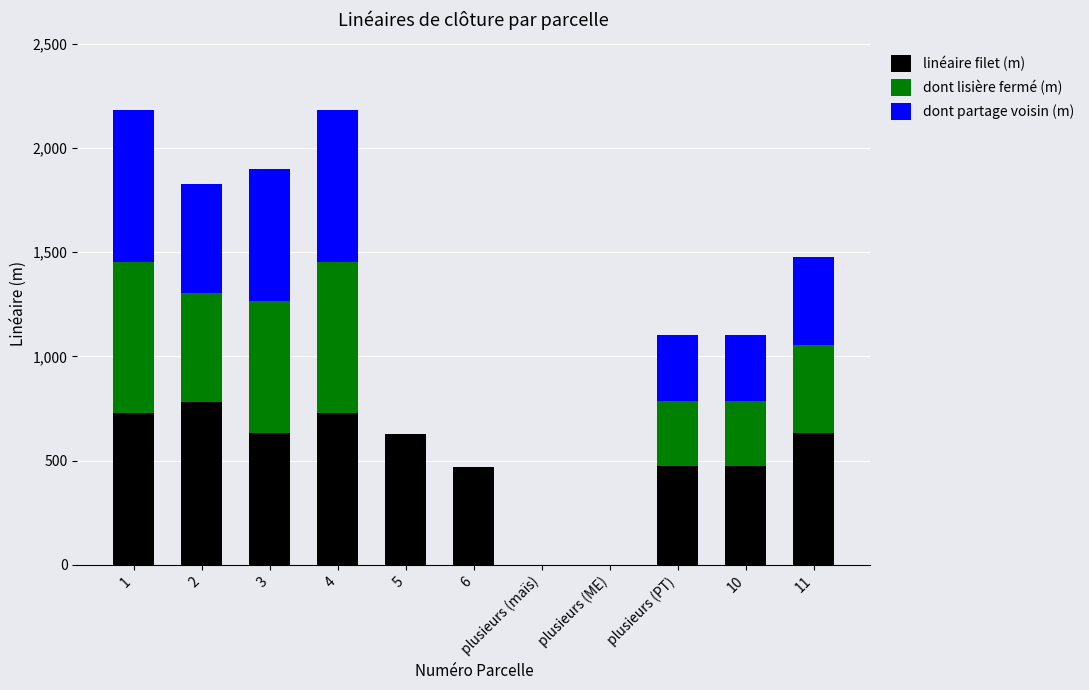

What is the sum of all linéaire filet (m) values?

5546.4